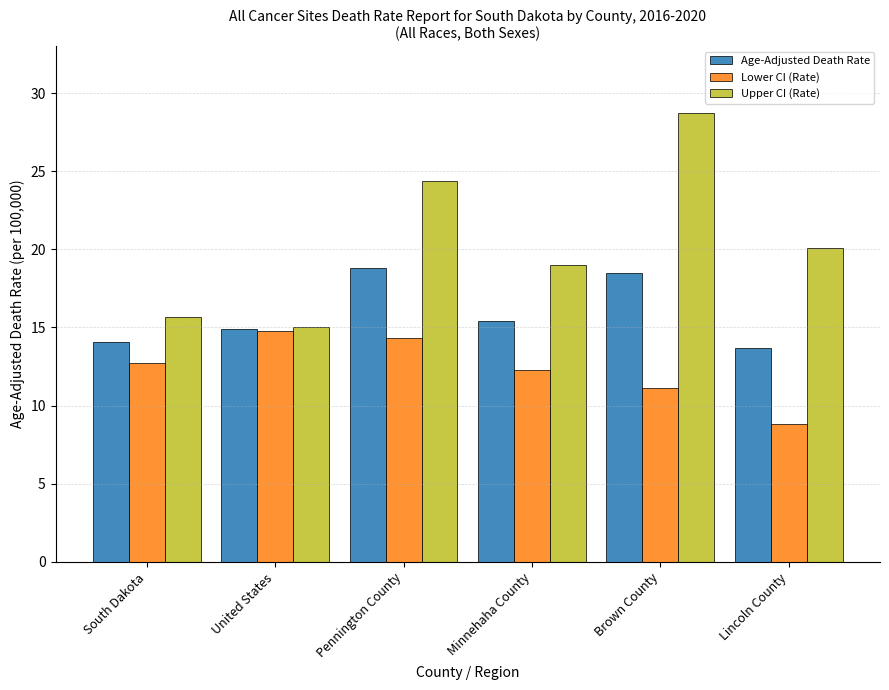

Read the Lower CI (Rate) value at South Dakota.

12.7